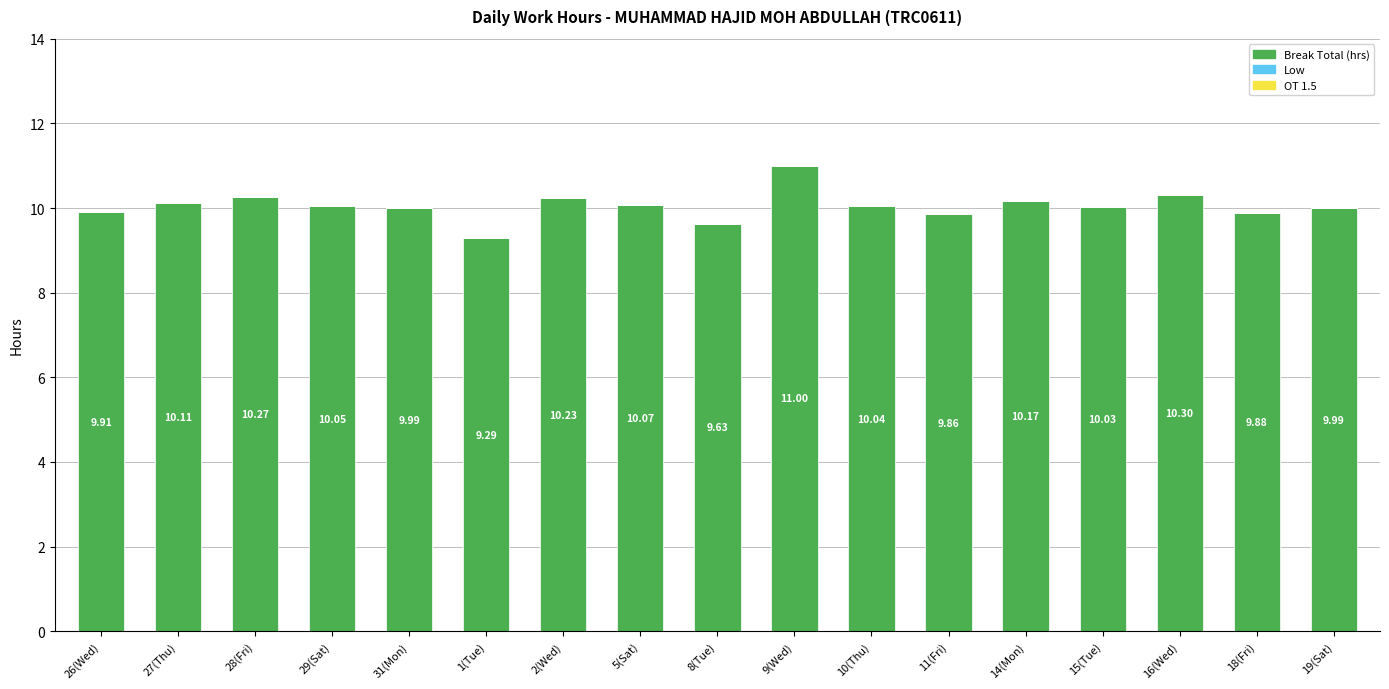

What is the difference between the maximum and minimum values?

1.7